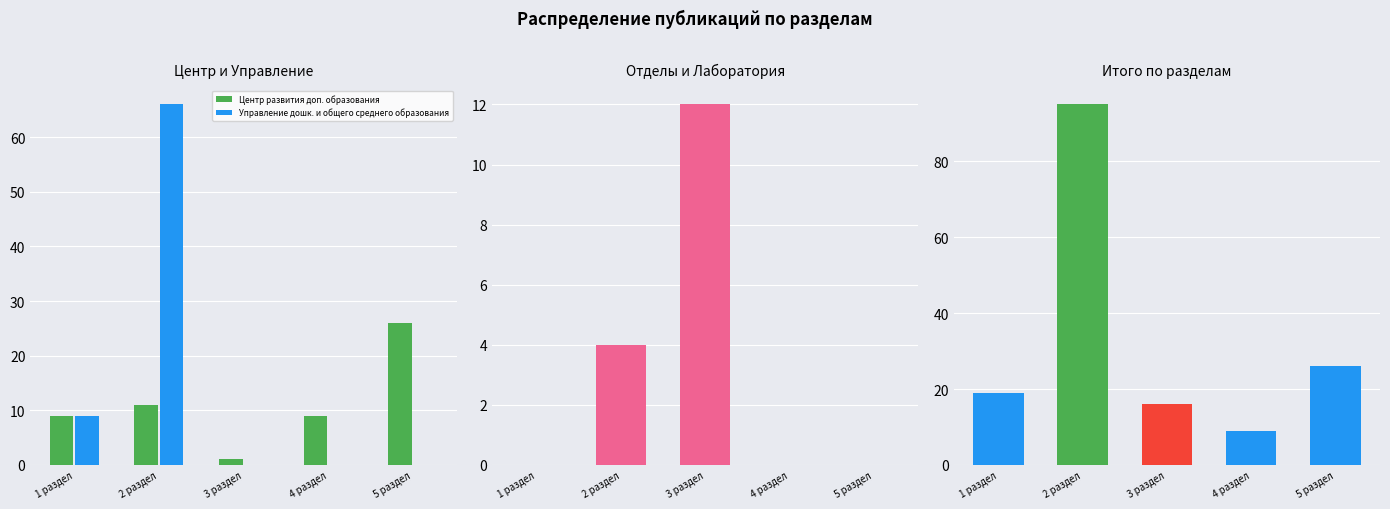

What is the label of the 4th bar from the right?

2 раздел